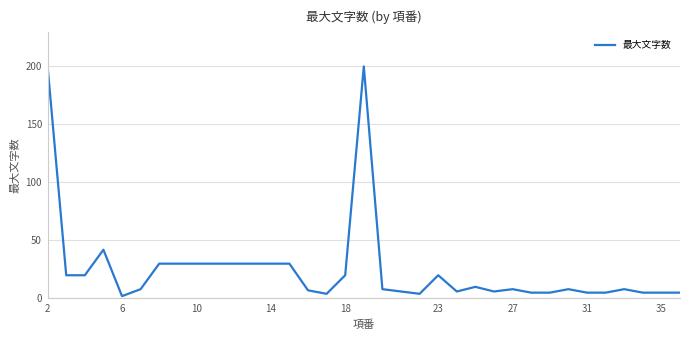

What is the difference between the maximum and minimum values?

198